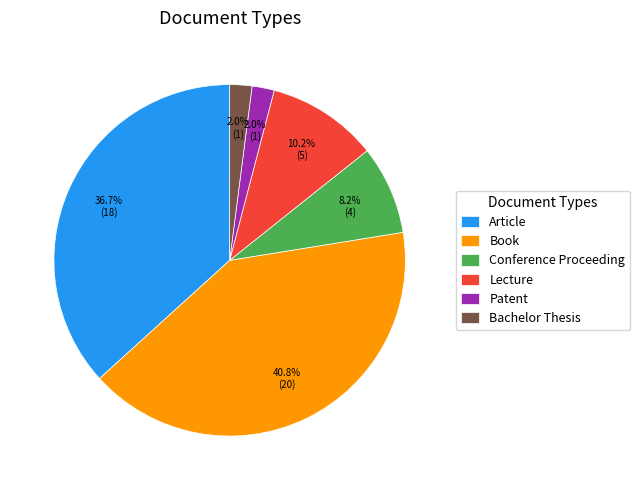

Is there a majority slice in this chart?

No